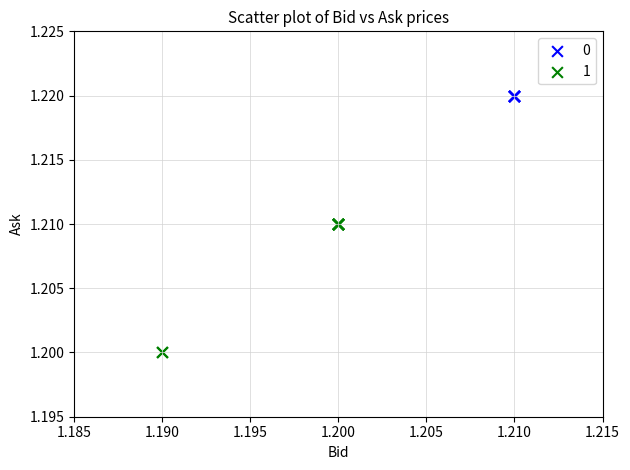

Which series contains the highest Y value?

0